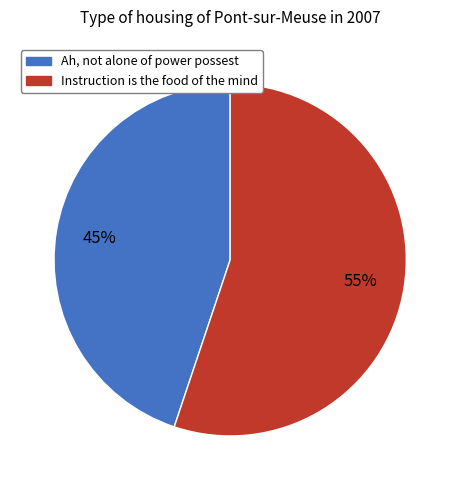

To the nearest percent, what is the difference between the largest and smallest slice percentages?

10%